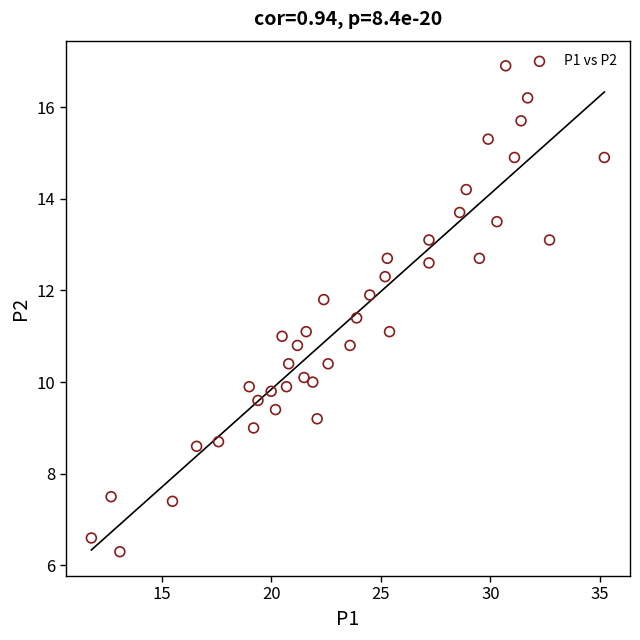

What is the range of X values (max minus min)?

23.4